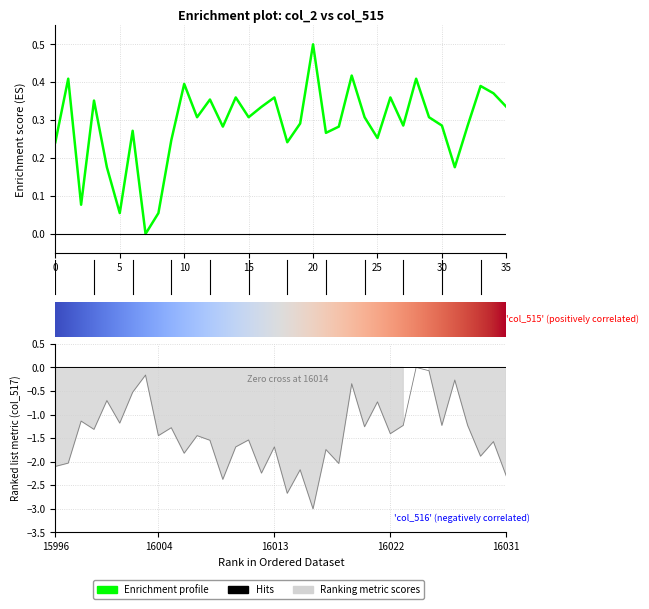

At which category does col_515 reach its first local peak?

15997